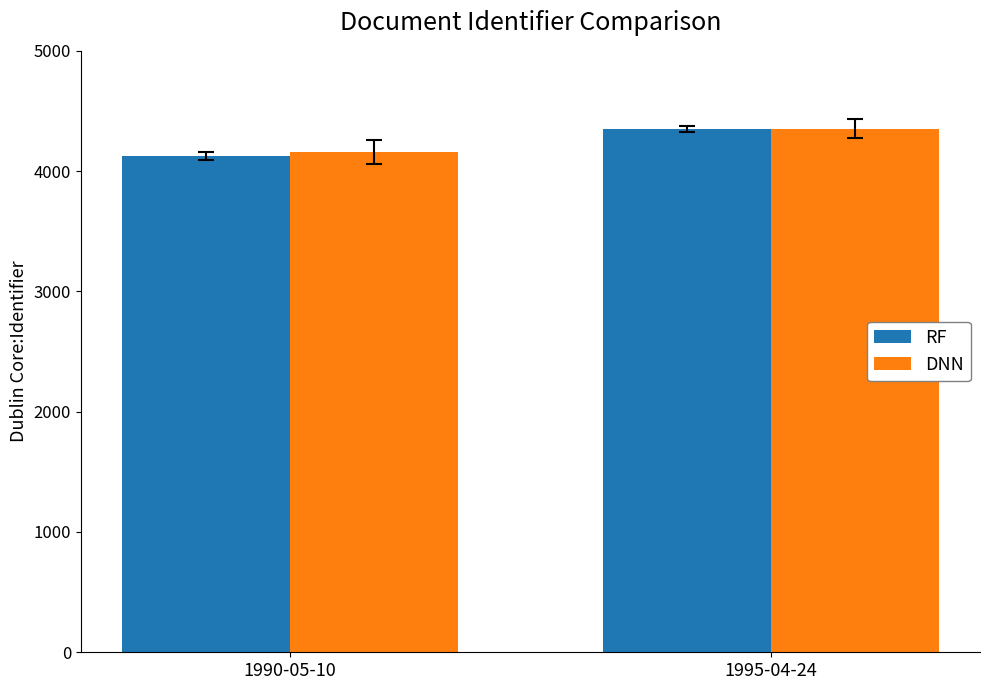

Which label corresponds to the largest value in the chart?

1995-04-24